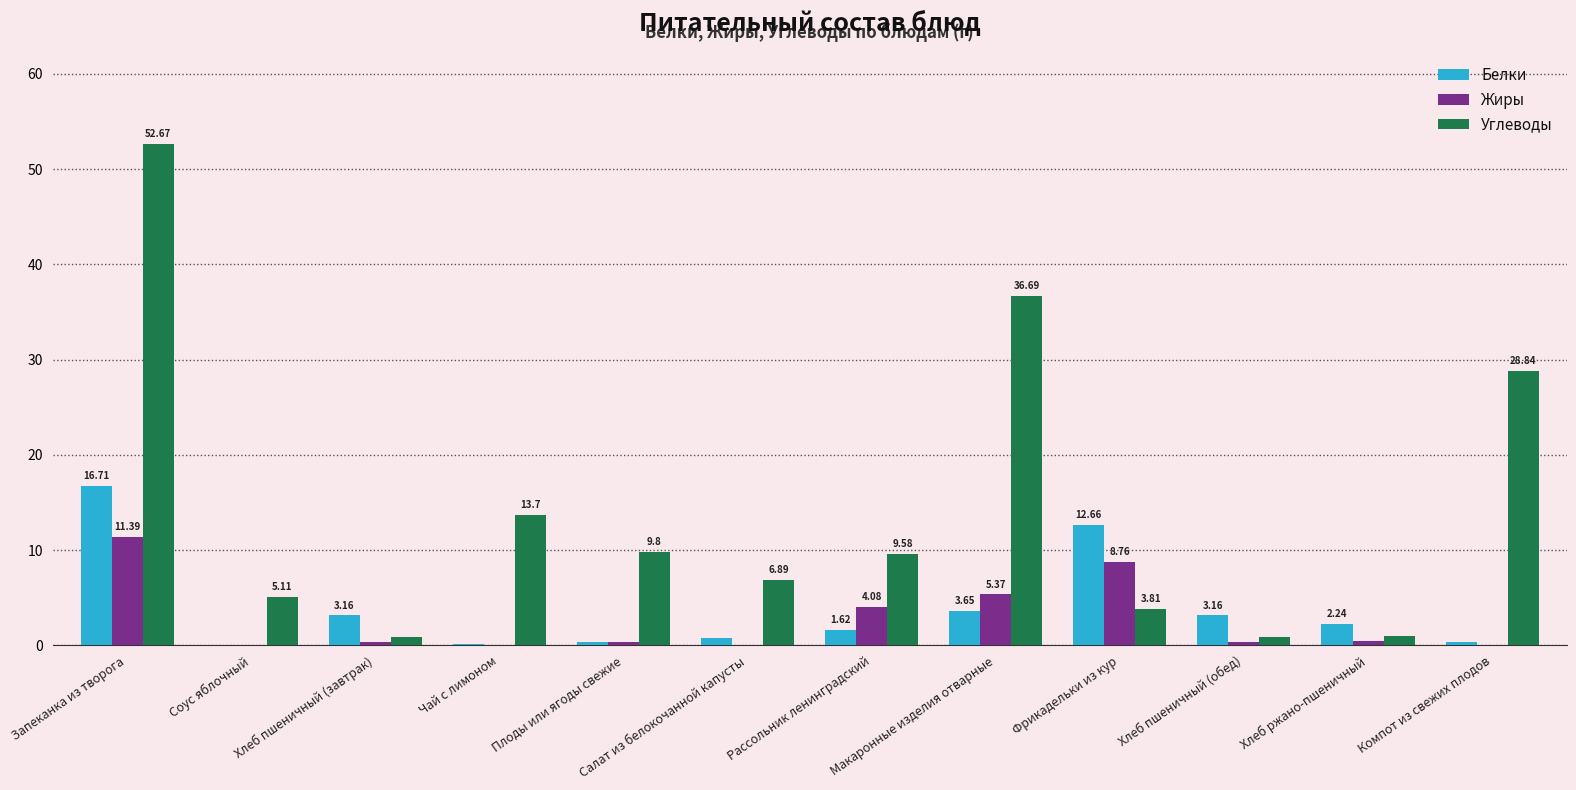

Where does the Белки series first go above 2?

Запеканка из творога